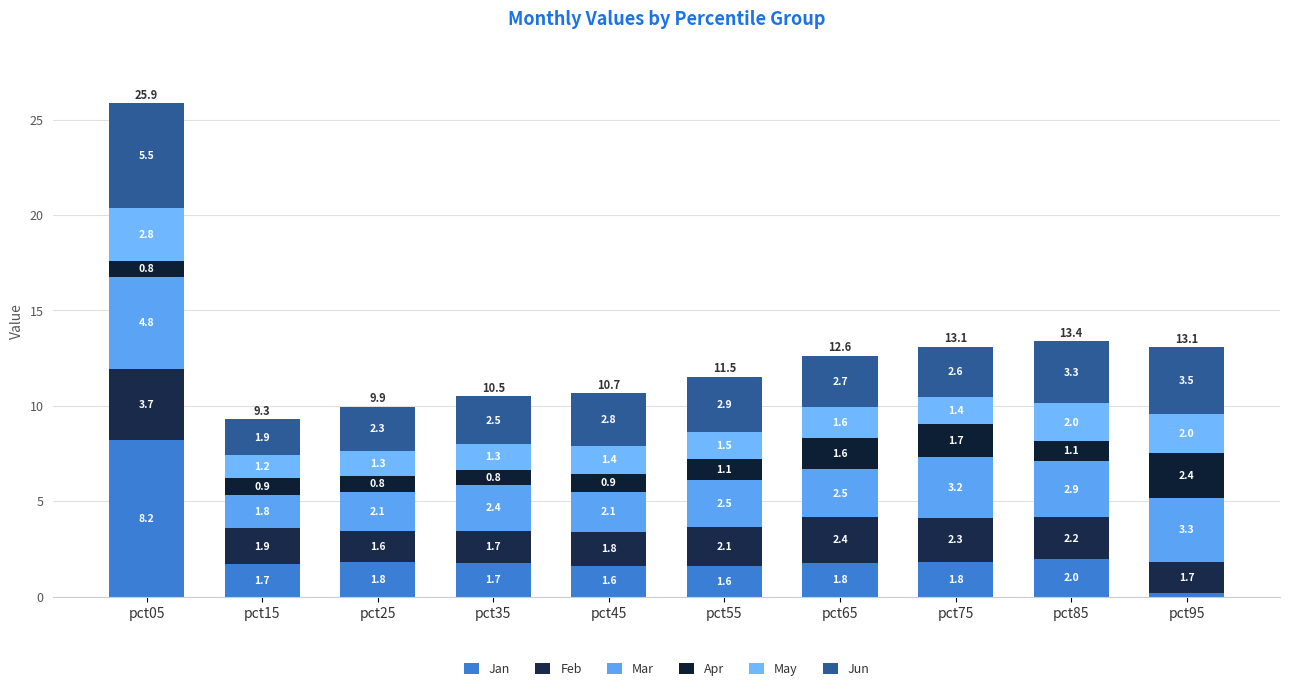

Which series has the largest total across all categories?

Jun